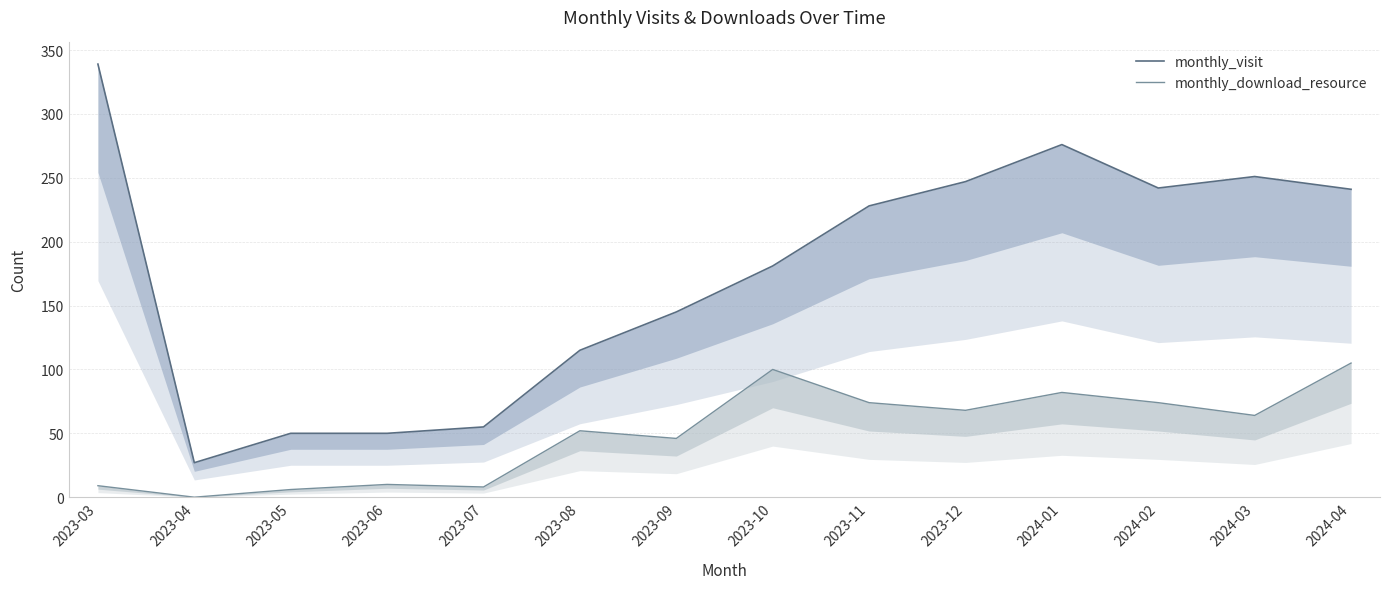

Between 2023-09 and 2023-07, which is larger?

2023-09